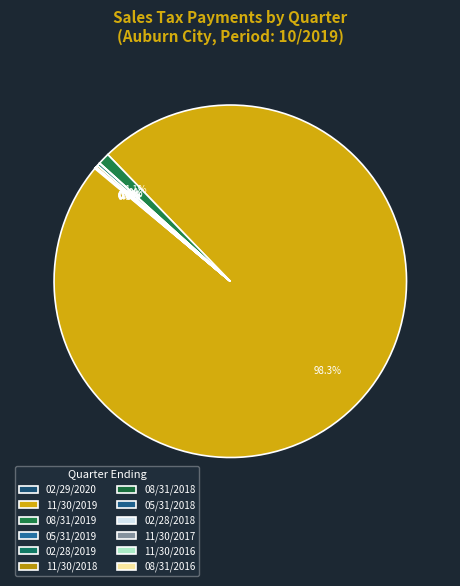

Count the number of slices in the pie.

12